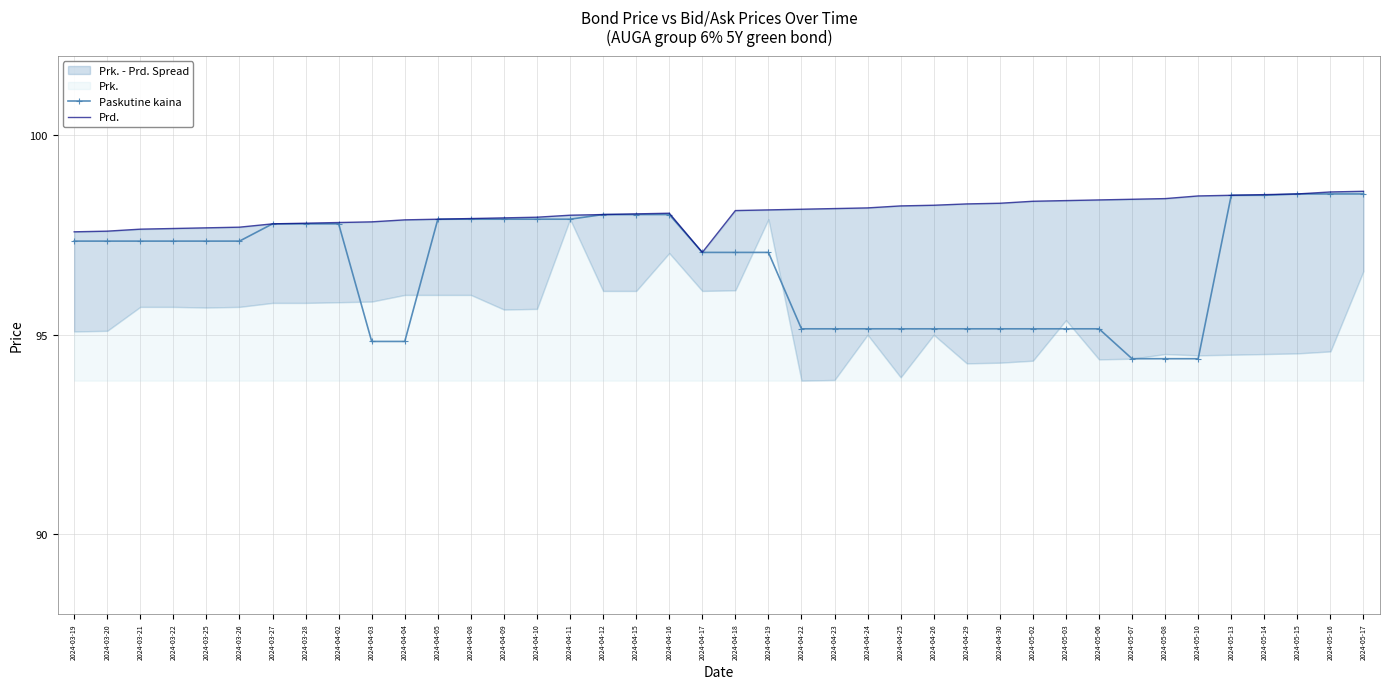

The value of Prd. at 2024-03-28 is 38.6. True or false?

False